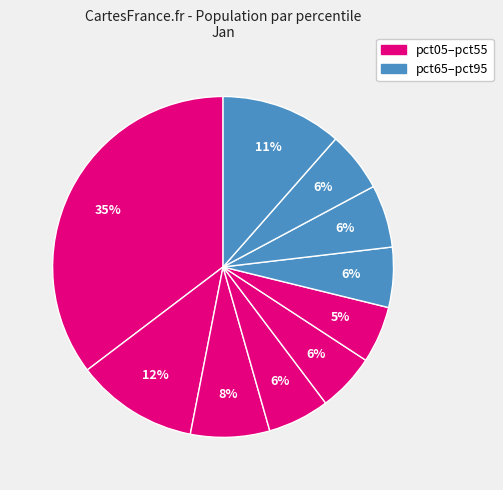

Rank the categories by value from lowest to highest.

pct55, pct45, pct85, pct65, pct35, pct75, pct25, pct95, pct15, pct05